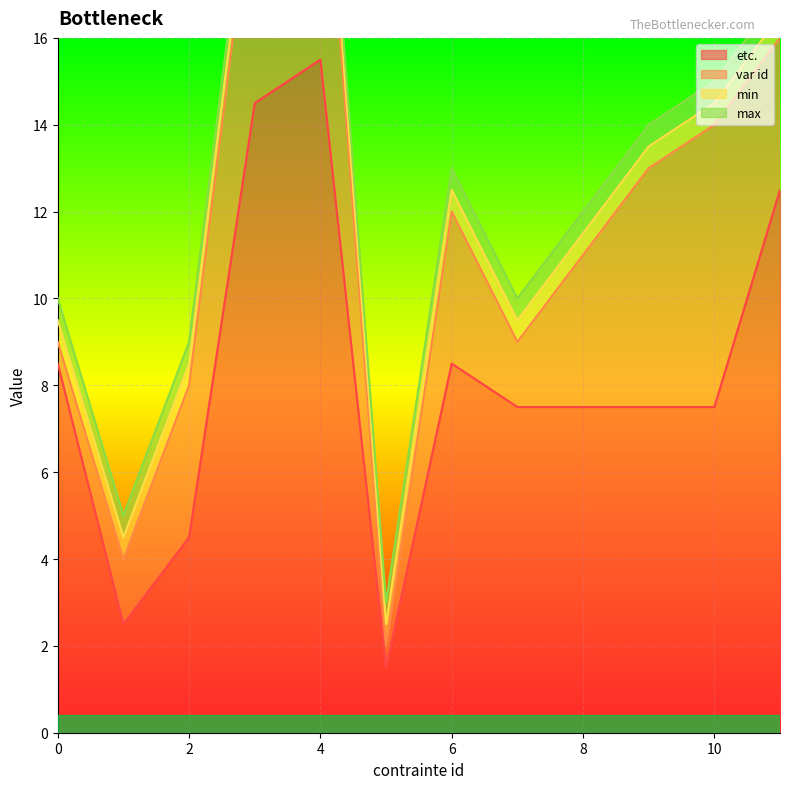

True or false: var id and min cross at least once.

False